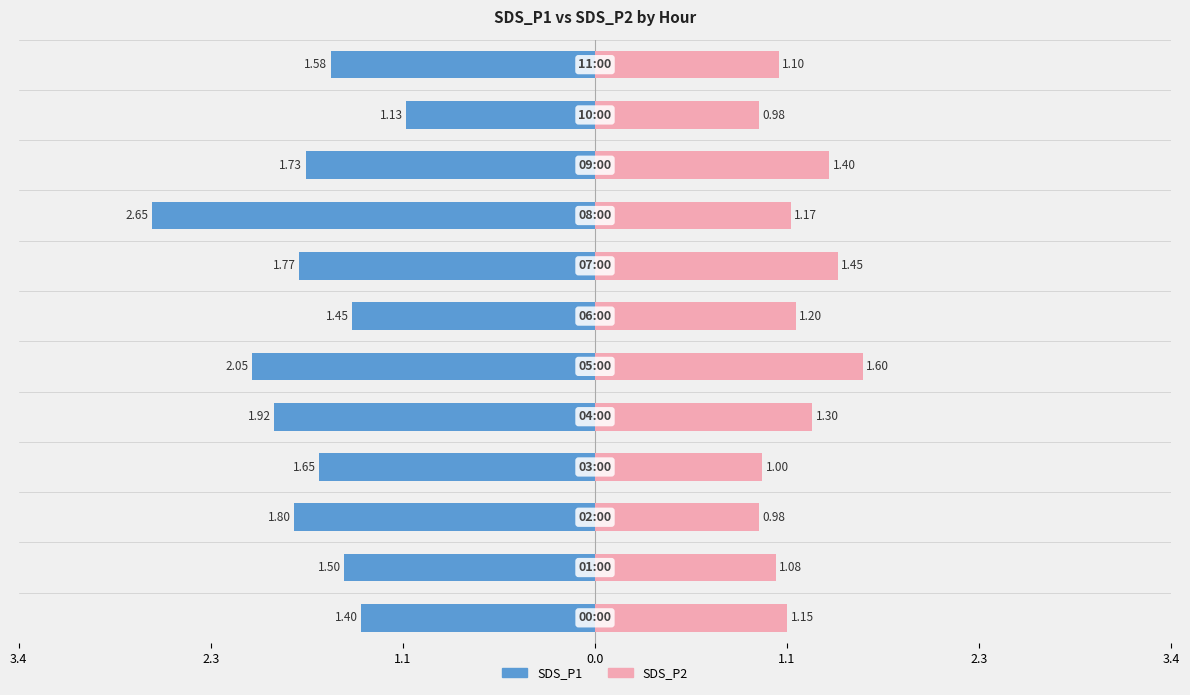

What are all the series names shown in the legend?

SDS_P1, SDS_P2